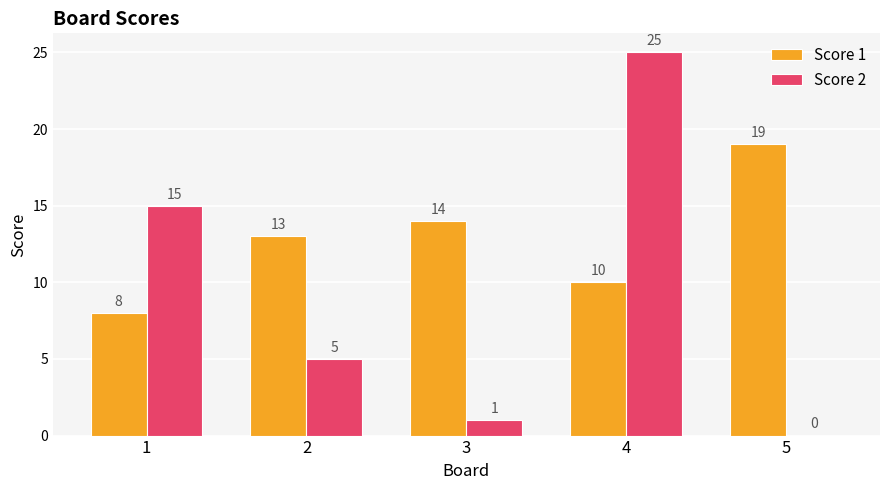

What is the spread (max minus min) of values at 5?

19